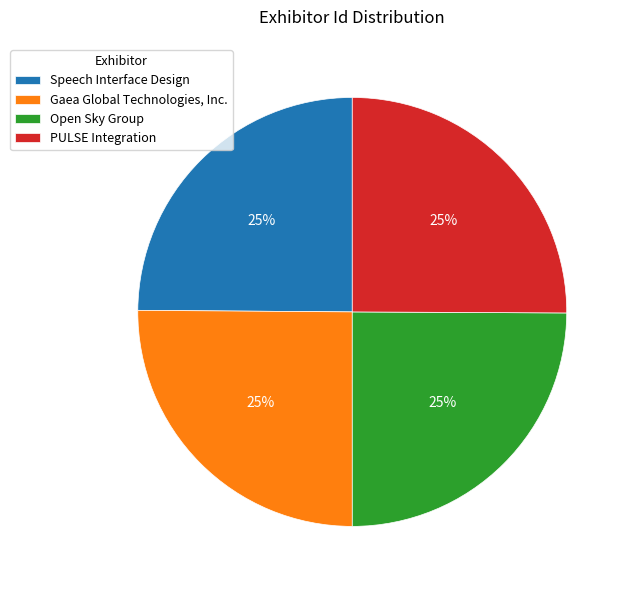

Does PULSE Integration represent more than half of the total?

No